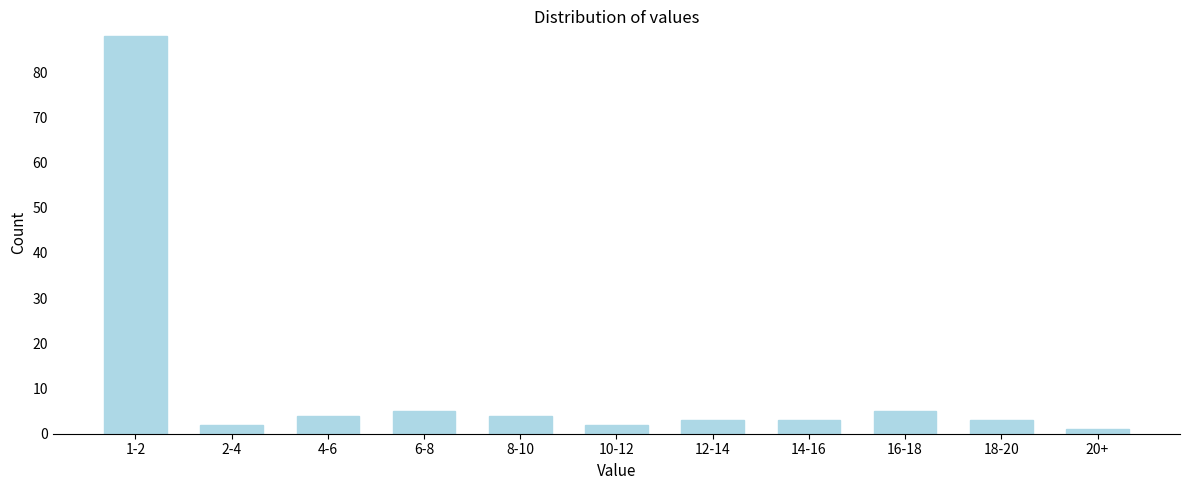

Reading left to right, extract all data points from this chart.

1-2=88	2-4=2	4-6=4	6-8=5	8-10=4	10-12=2	12-14=3	14-16=3	16-18=5	18-20=3	20+=1